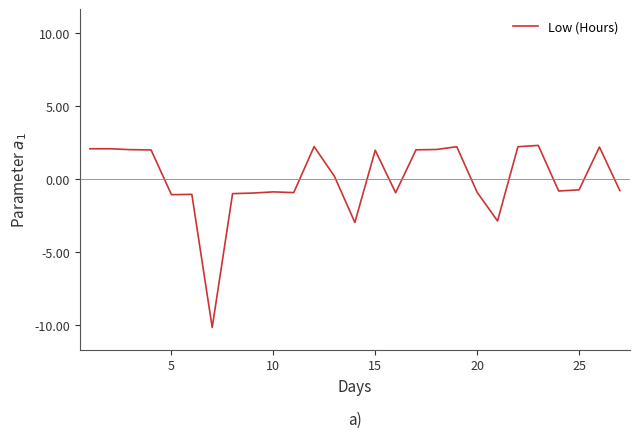

What is the greatest value displayed?

2.3